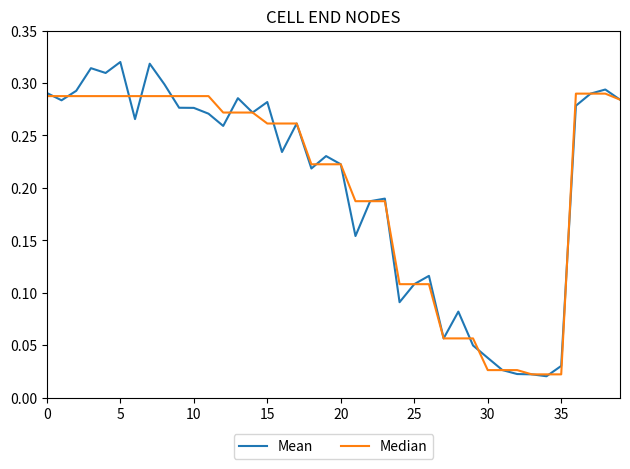

What are all the series names shown in the legend?

Mean, Median